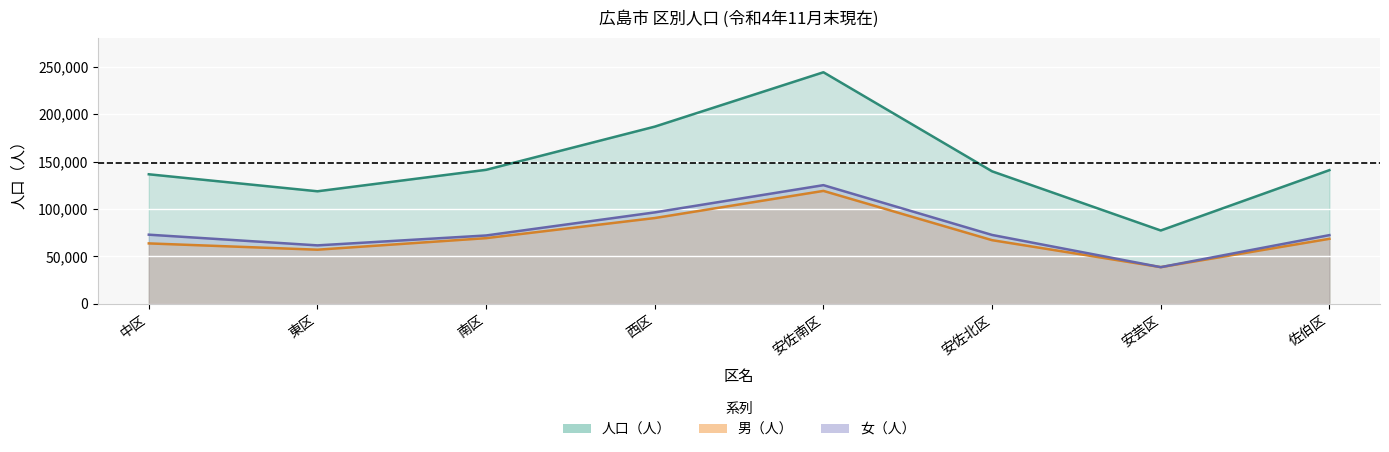

Rank the series by their maximum value, from highest to lowest.

人口（人）, 女（人）, 男（人）